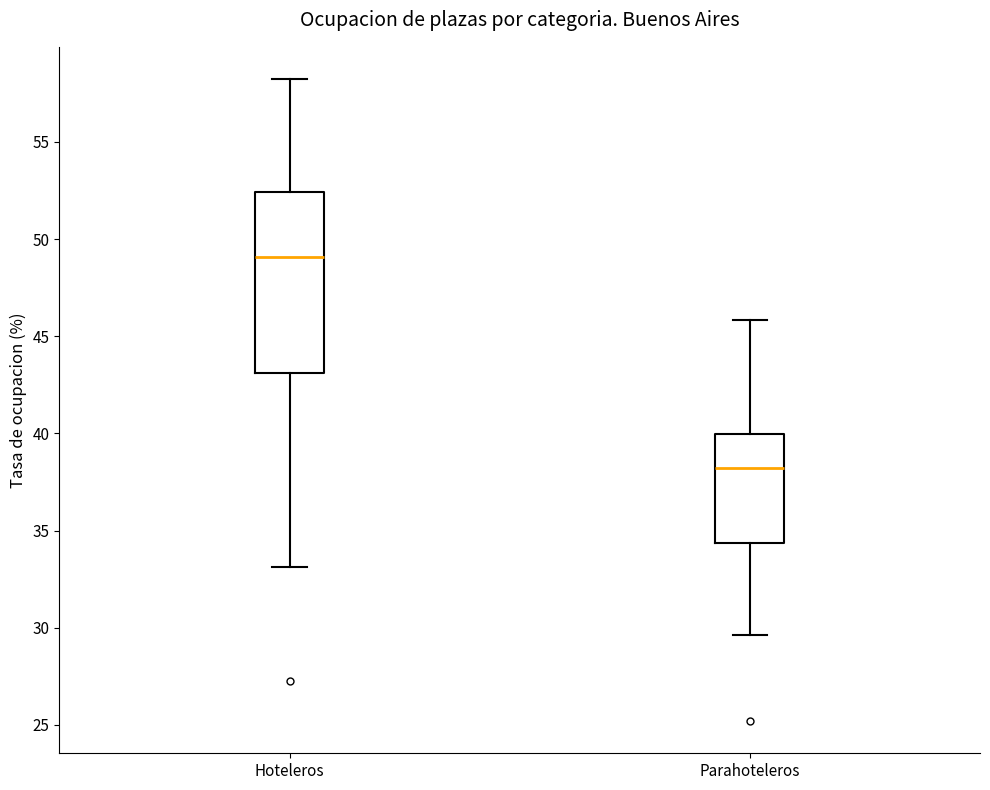

Where is the lower edge of the box for Parahoteleros on the y-axis? The values are not printed on the chart, so give them approximately, as read against the axis.

34.5